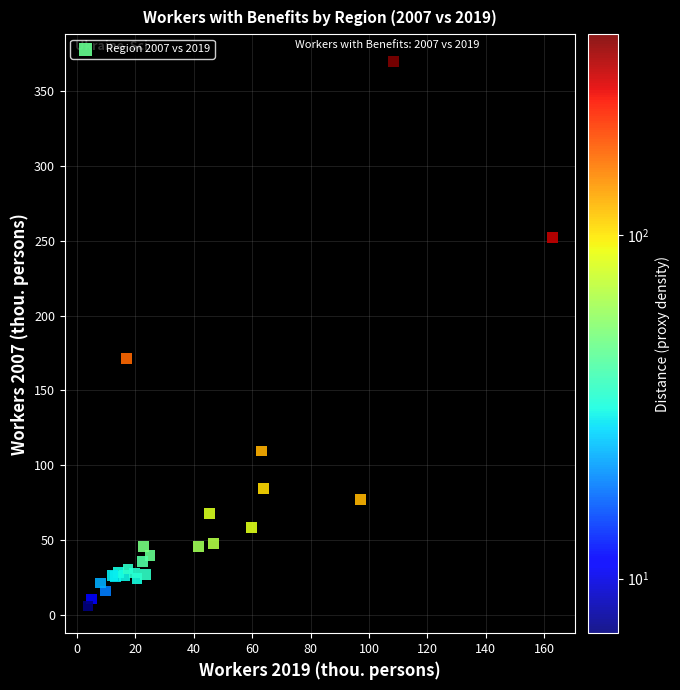

What Y value in the scatter plot is closest to 187?

171.6